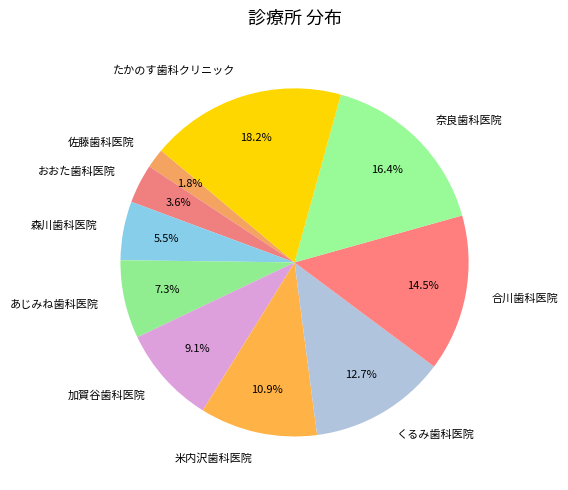

What is the total percentage of たかのす歯科クリニック and くるみ歯科医院?

30.9%